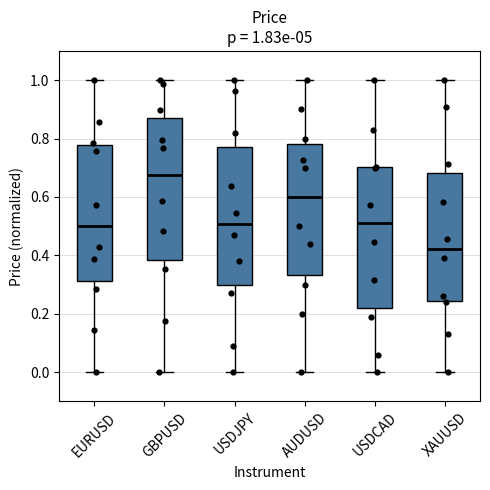

Which box's median line is the highest?

GBPUSD